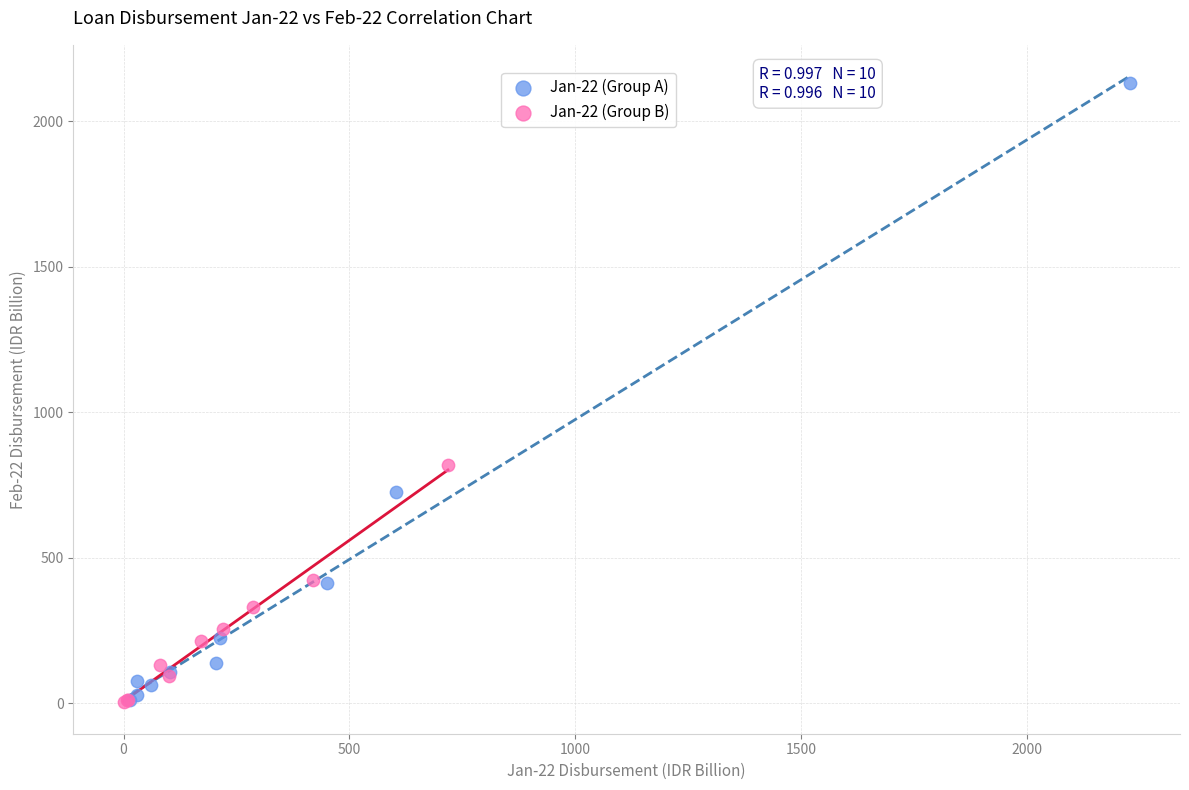

Which series has the widest spread of Y values?

Jan-22 (Group A)